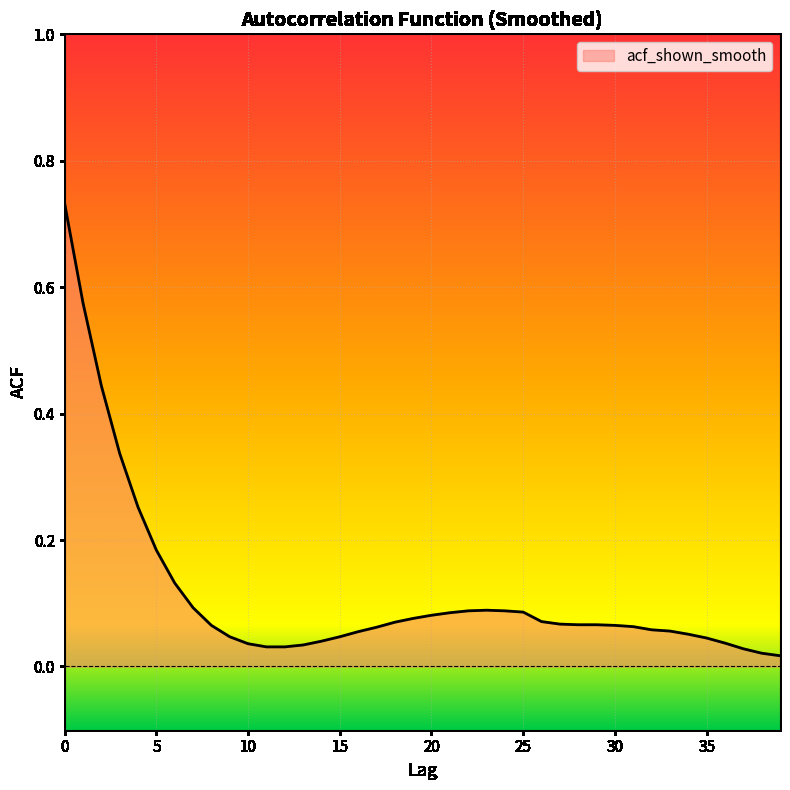

Count the number of categories in the chart.

40